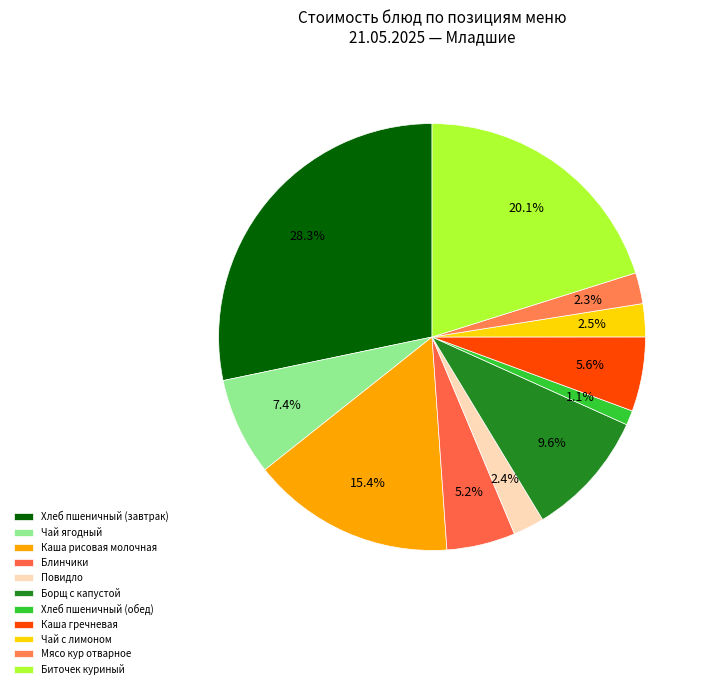

To the nearest percent, what is the difference between the largest and smallest slice percentages?

27%